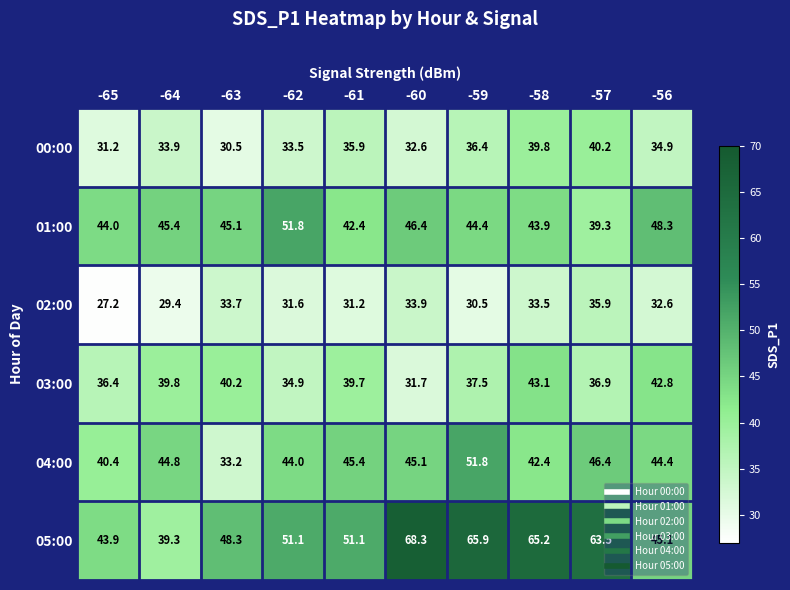

Which series changed the most between -63 and -56?

04:00